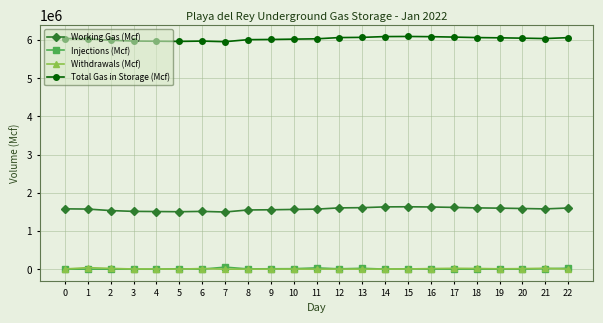

What is the minimum value for Total Gas in Storage (Mcf)?

5959086.9